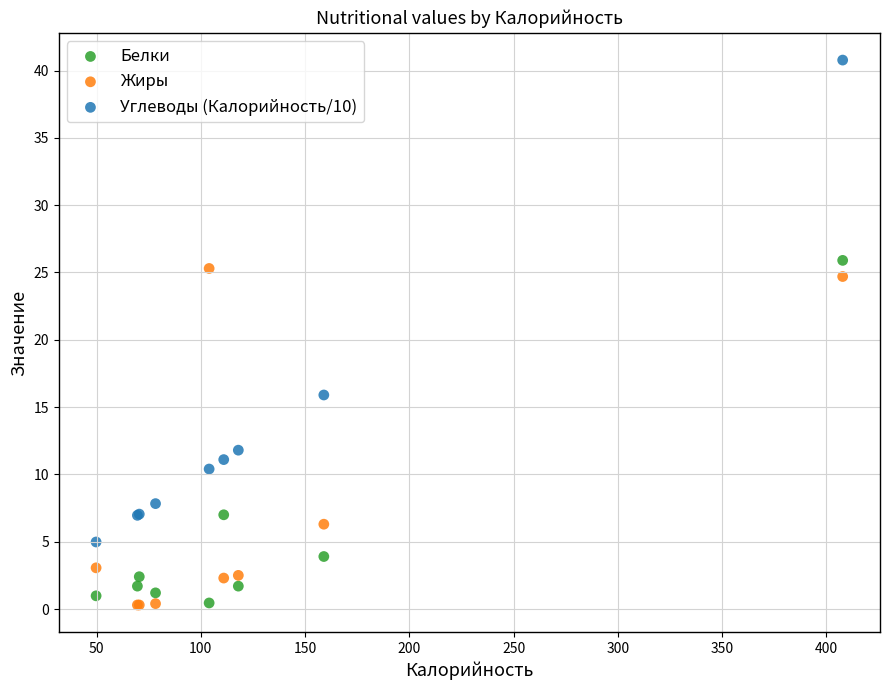

Which series has the largest Y range (max minus min)?

Углеводы (Калорийность/10)